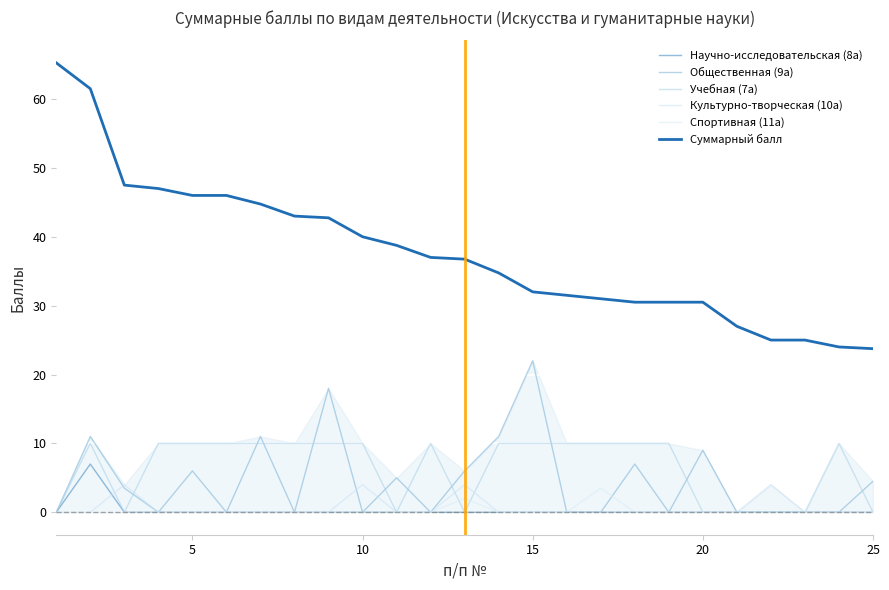

Is this an area chart (filled region under the line)?

Yes